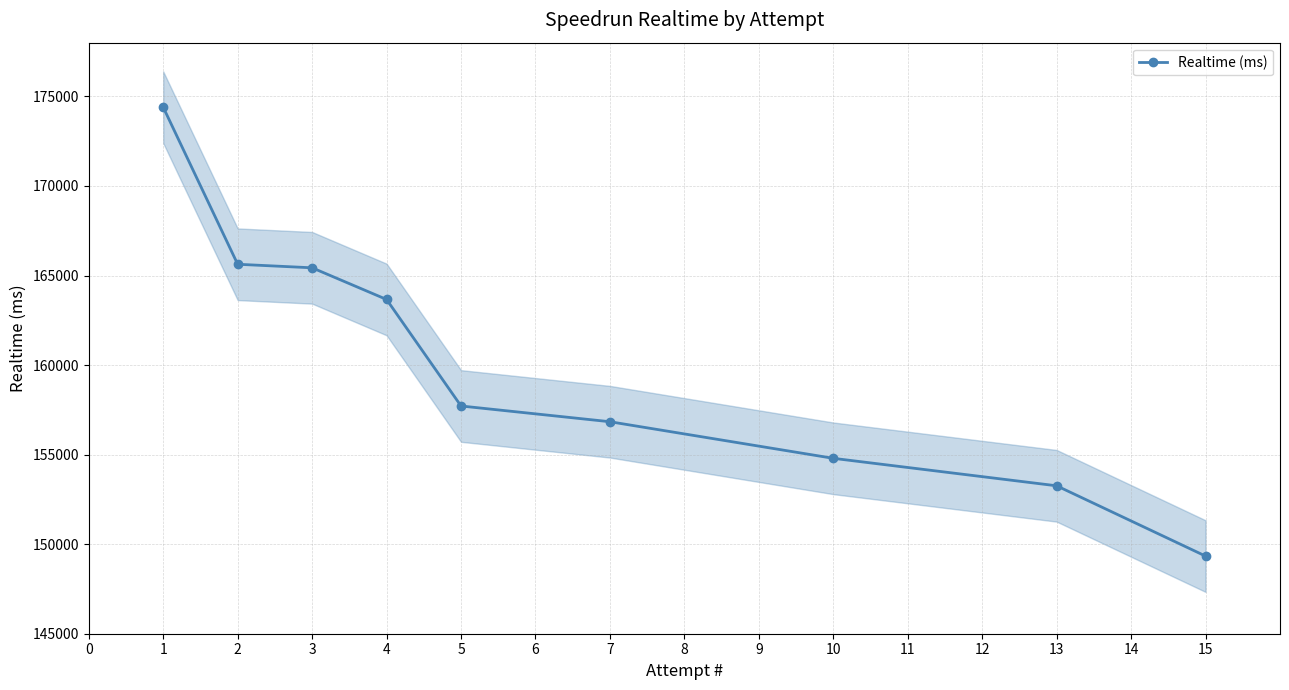

Count the number of data series in this chart.

1